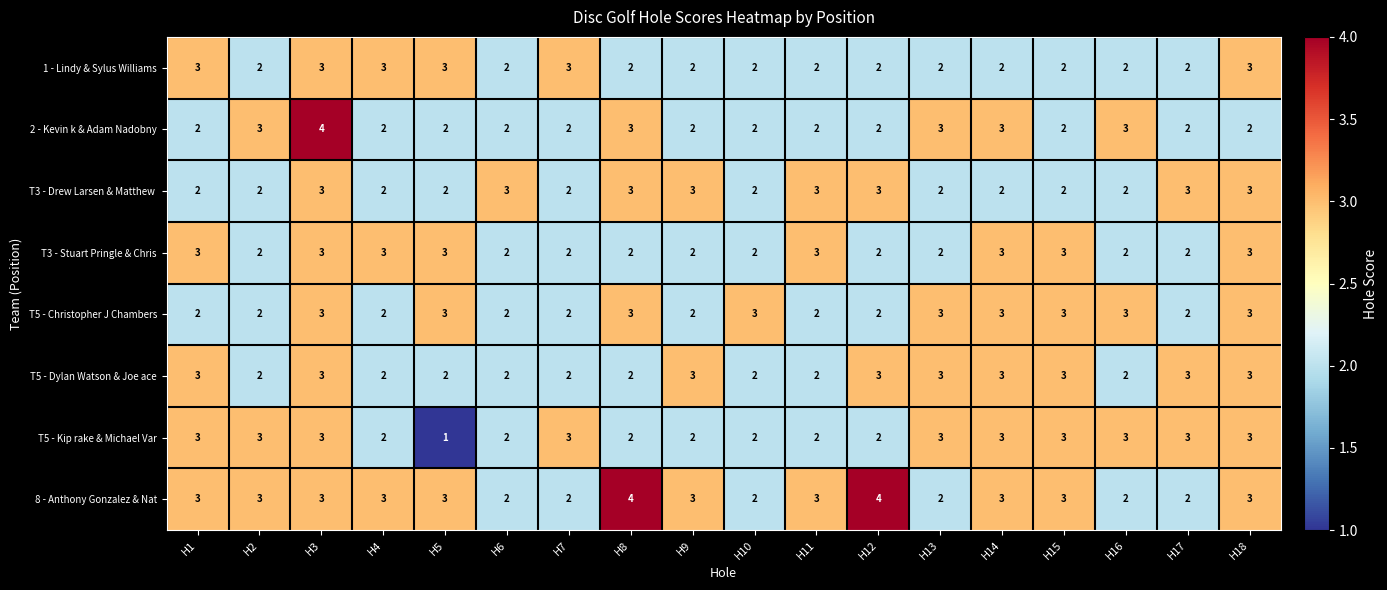

Is it true that 8 - Anthony Gonzalez & Nat equals 2 at H12?

False